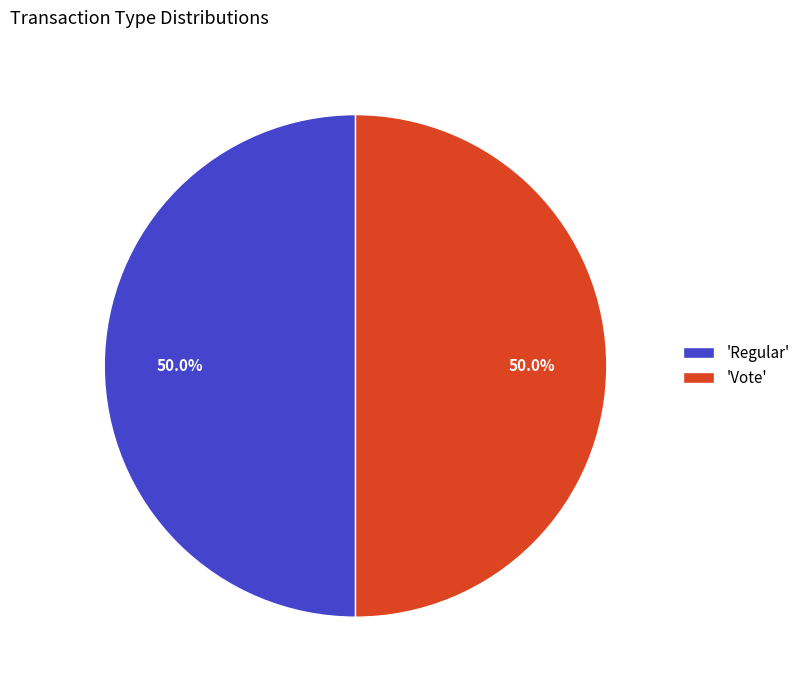

How much of the chart is everything except 'Vote'?

50.0%